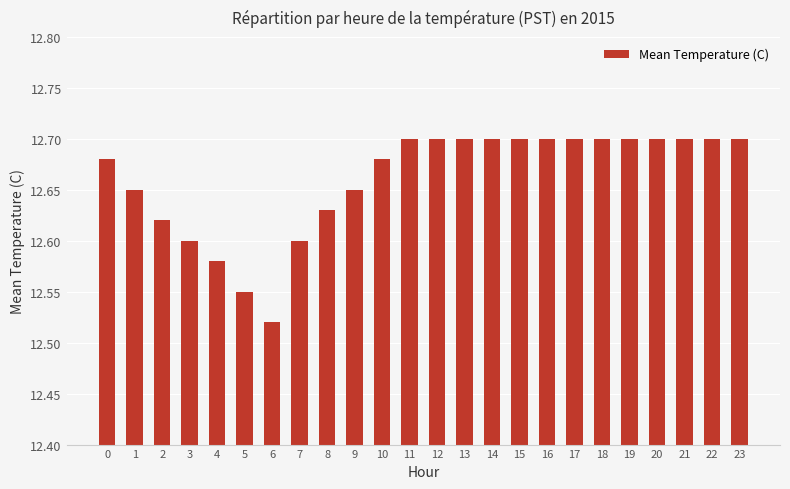

What is the sum of the values at 21 and 7?

25.3